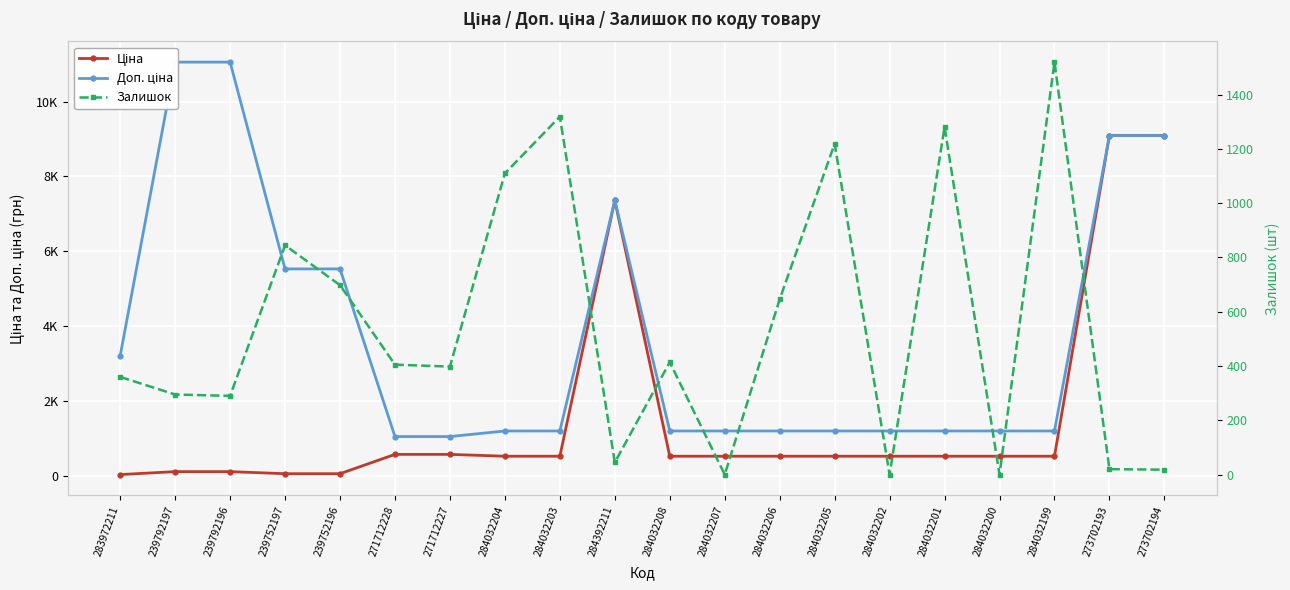

Which series has the largest range (max minus min)?

Доп. ціна